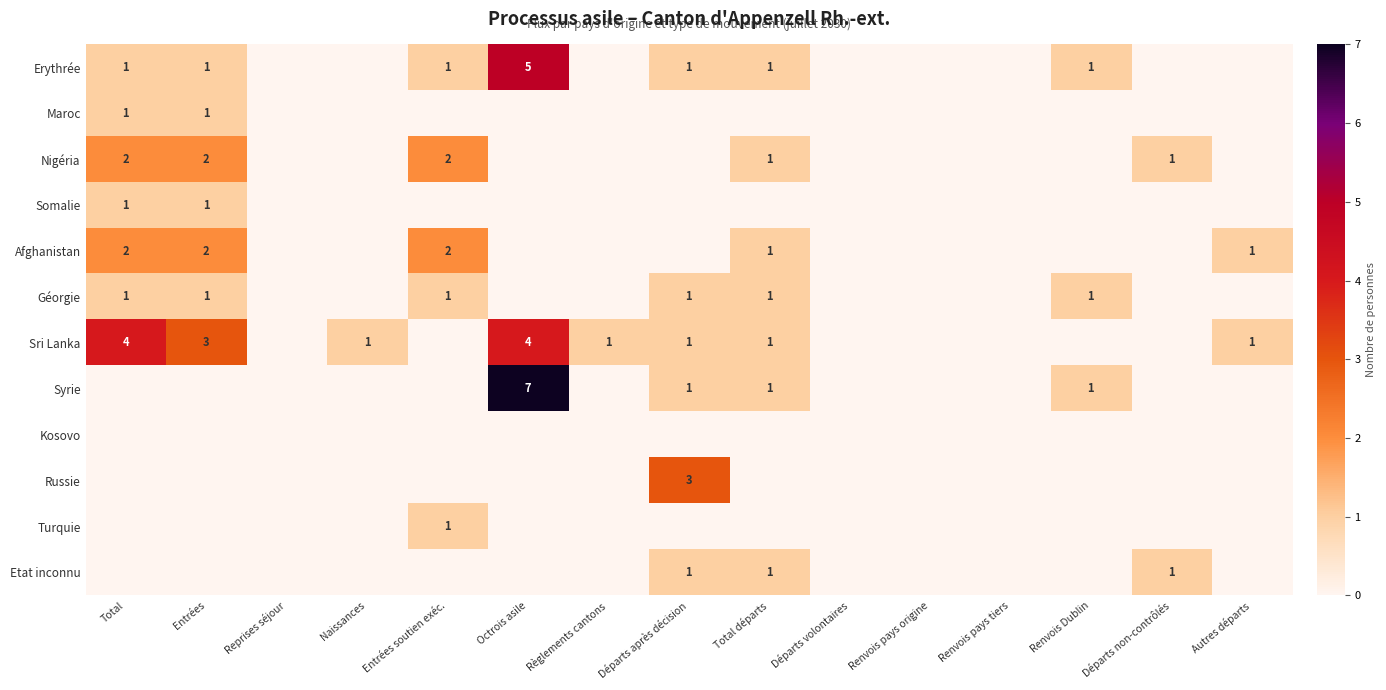

Is it true that Erythrée equals 1 at Entrées soutien exéc.?

True